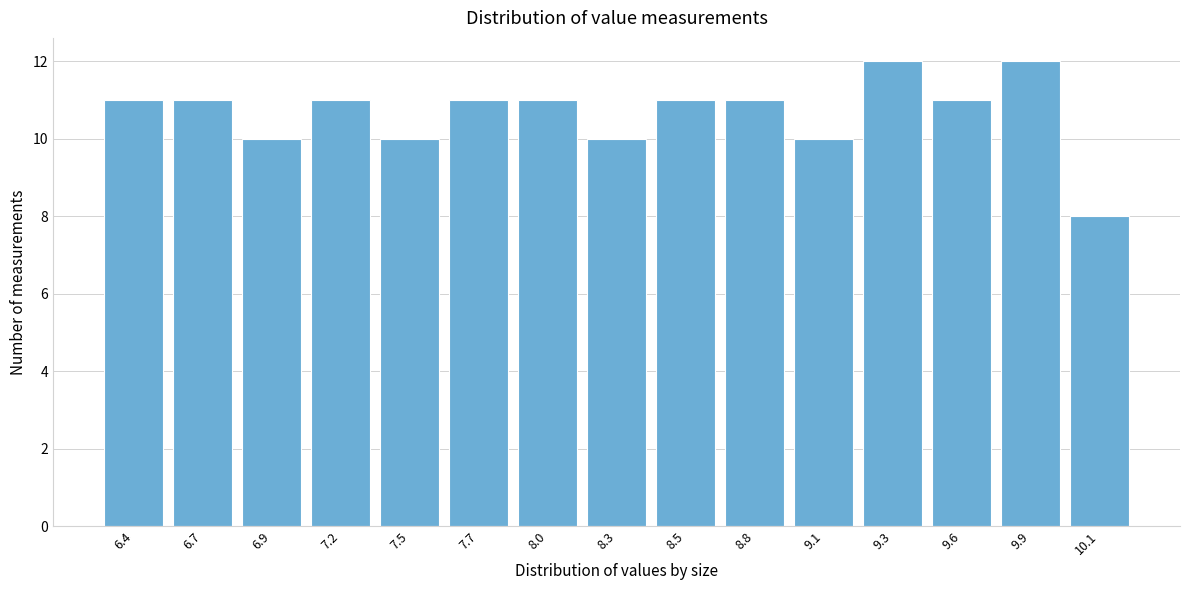

Reading left to right, transcribe all the data shown in this chart.

6.4=11	6.7=11	6.9=10	7.2=11	7.5=10	7.7=11	8.0=11	8.3=10	8.5=11	8.8=11	9.1=10	9.3=12	9.6=11	9.9=12	10.1=8